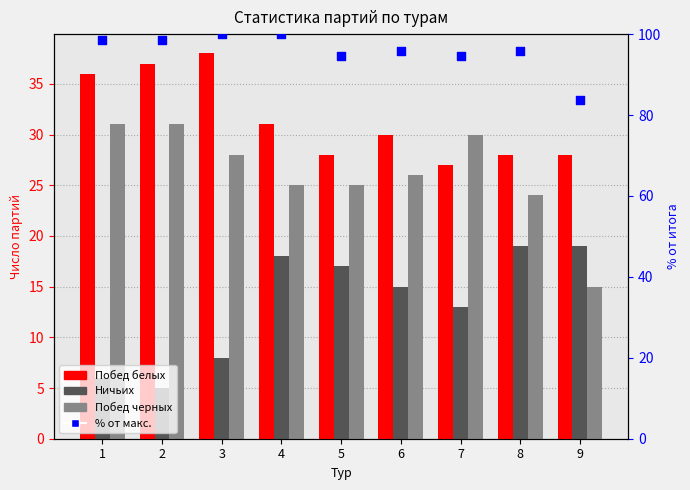

At which category is the sum across all series the highest?

3